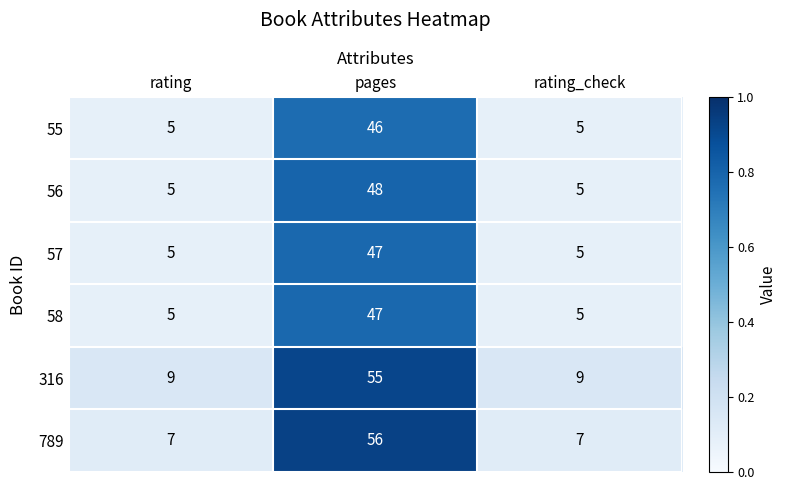

What is the total value across all series at rating_check?

36